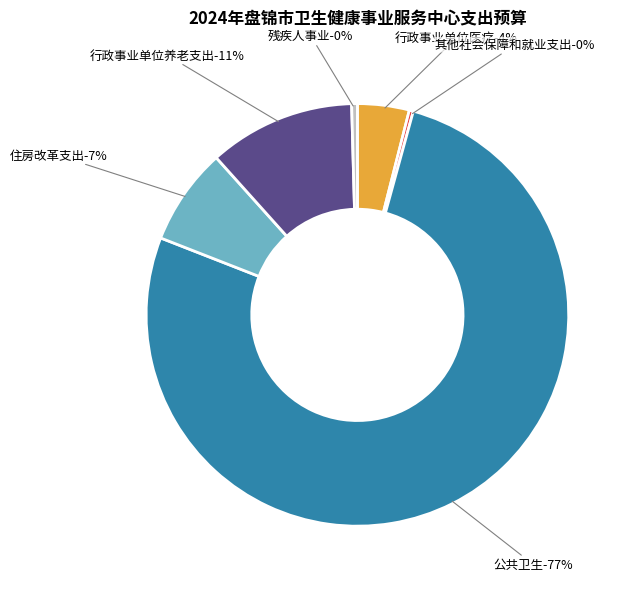

Does 公共卫生 account for over 50% of the chart?

Yes